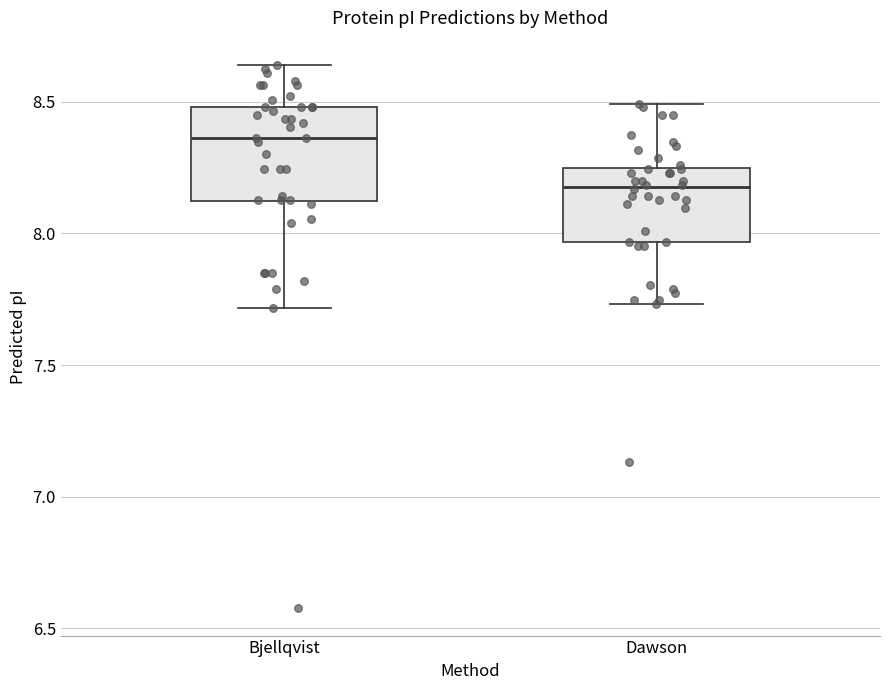

Reading left to right, transcribe this box plot: for each box, give where its median line is, the range the box spans, and where its two whiskers end, as read against the y-axis. The values are not printed on the chart, so give them approximately, as read against the axis.

Bjellqvist: median 8.35, box 8.10 to 8.50, whiskers 7.70 to 8.65
Dawson: median 8.20, box 7.95 to 8.25, whiskers 7.75 to 8.50